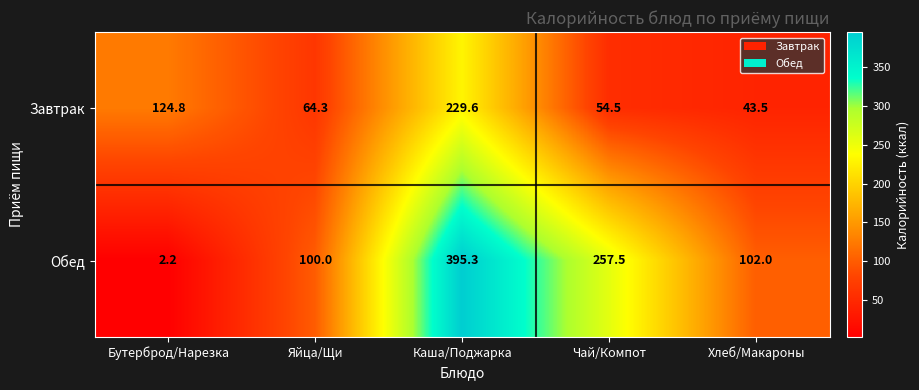

What is the average value of the Завтрак series?

103.3